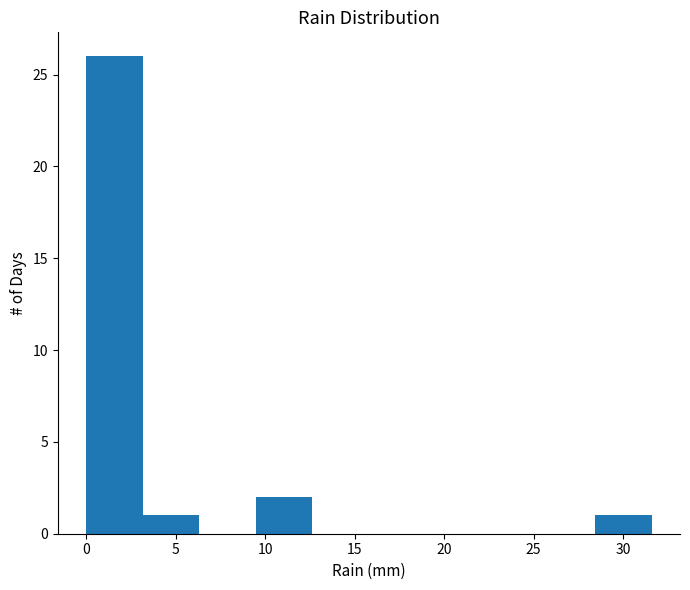

Which range on the x-axis has the tallest bar?

0.0 to 3.0